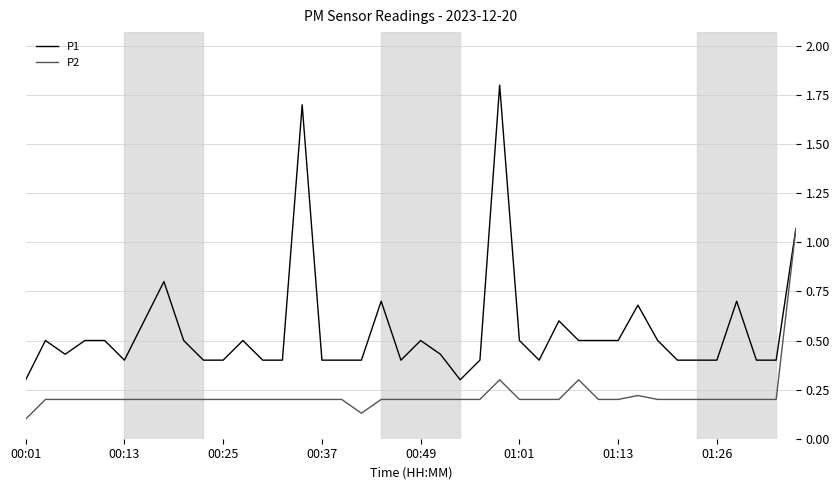

What is the greatest value displayed?

1.8